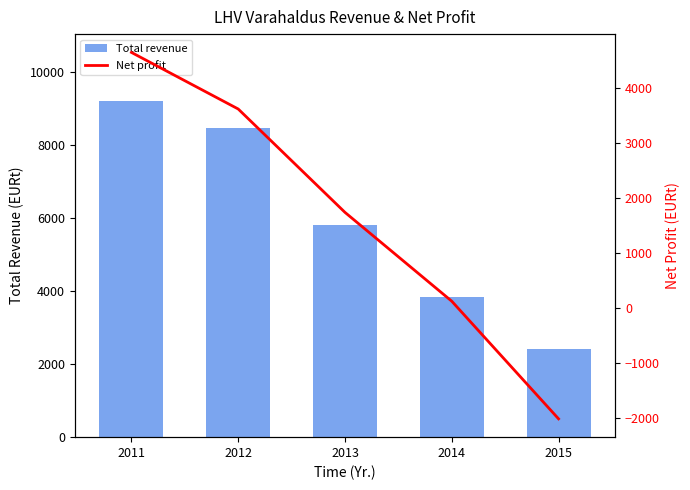

Where is Total revenue nearest to the value 5799?

2013